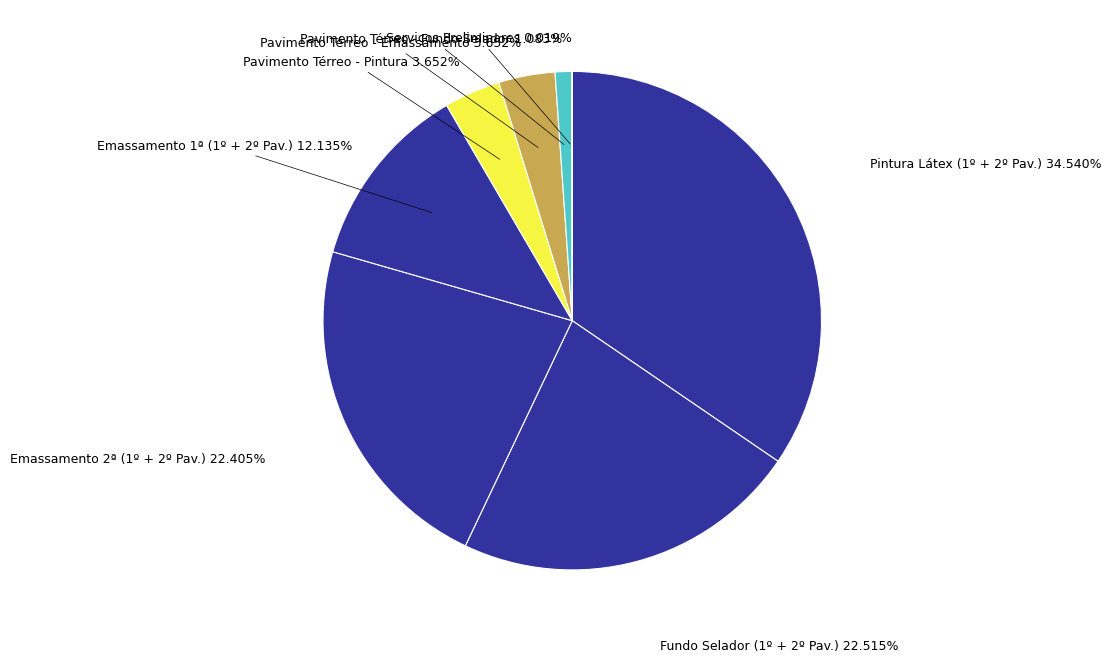

Do Fundo Selador (1º + 2º Pav.) and Emassamento 2ª (1º + 2º Pav.) together represent more than half of the pie?

No